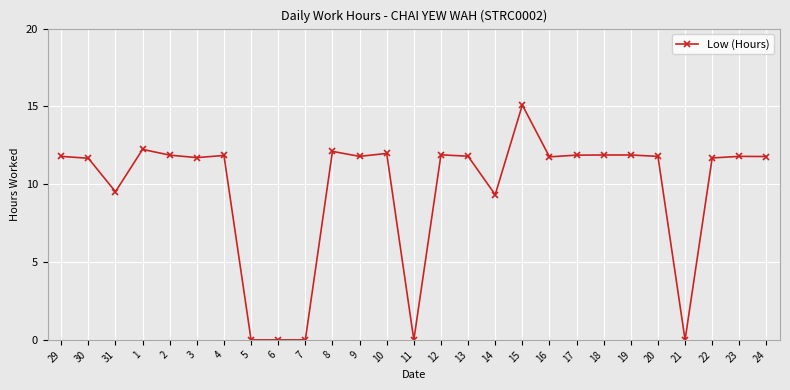

What is the label of the 1st point from the left?

29